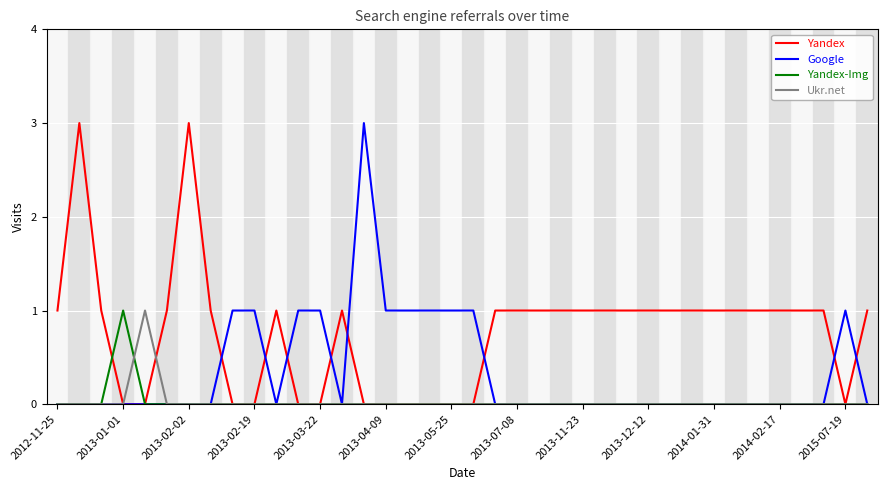

What are all the series names shown in the legend?

Yandex, Google, Yandex-Img, Ukr.net